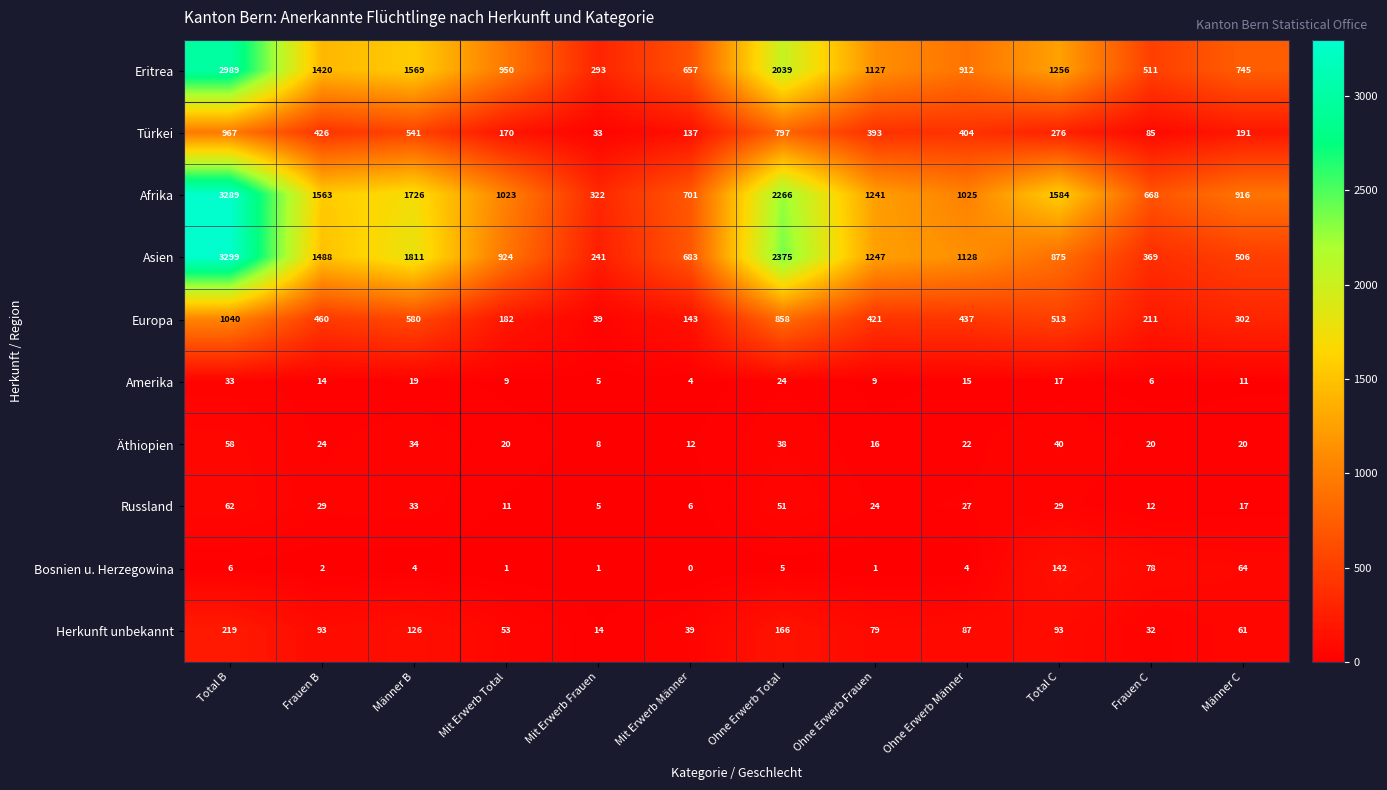

List the labels in order of Eritrea value, smallest first.

Mit Erwerb Frauen, Frauen C, Mit Erwerb Männer, Männer C, Ohne Erwerb Männer, Mit Erwerb Total, Ohne Erwerb Frauen, Total C, Frauen B, Männer B, Ohne Erwerb Total, Total B